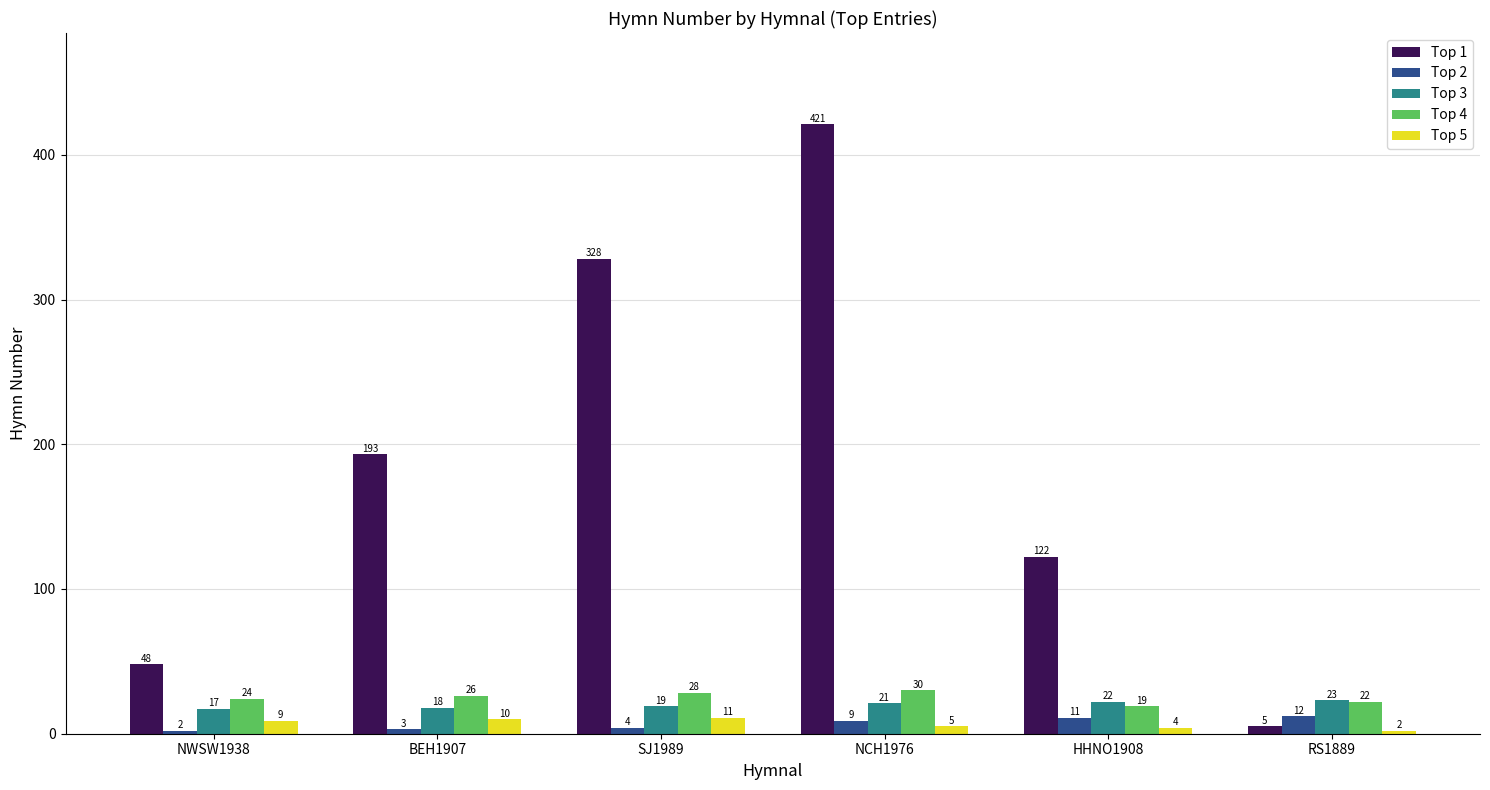

Is it true that Top 4 equals 22 at RS1889?

True